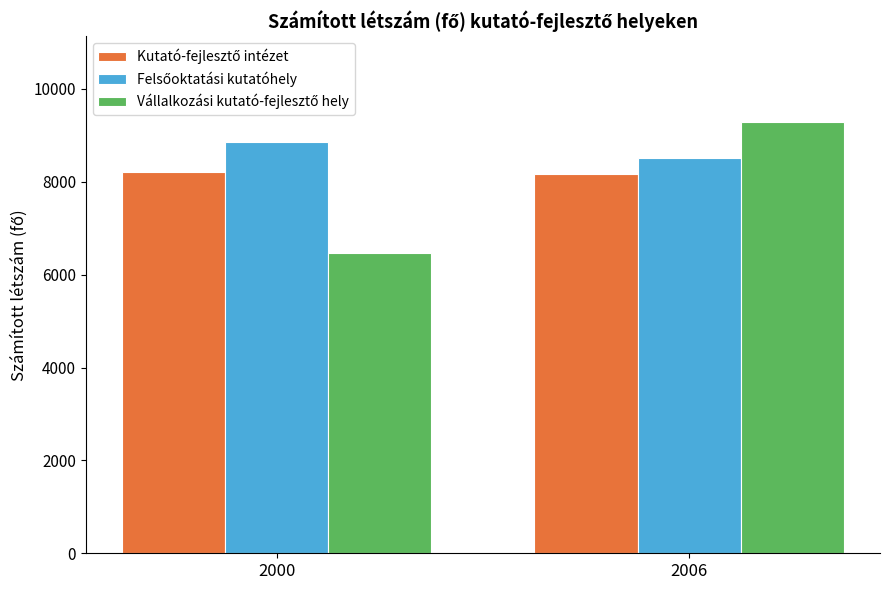

At which category does the chart reach its minimum across all series?

2000